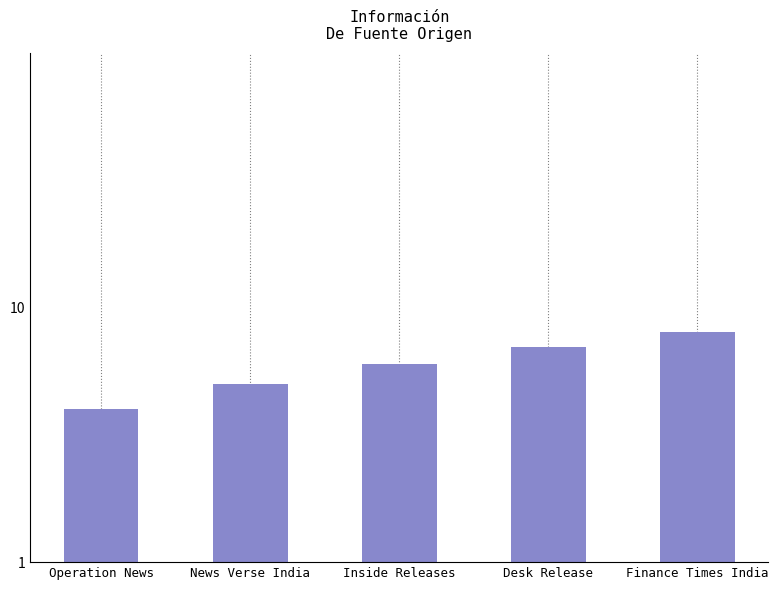

What position from the right is Desk Release?

2